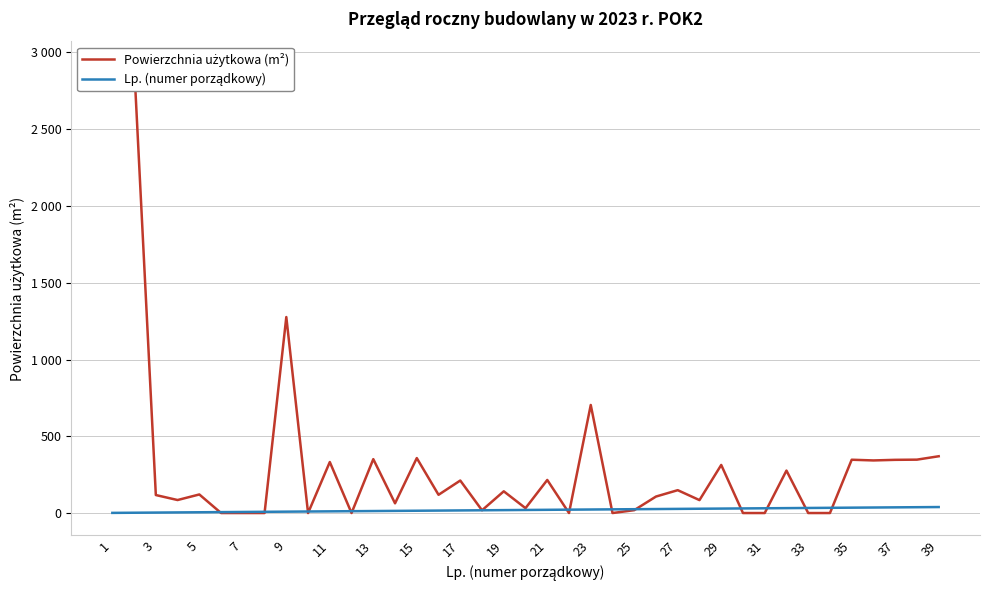

How many values in the Lp. (numer porządkowy) series exceed 20?

19